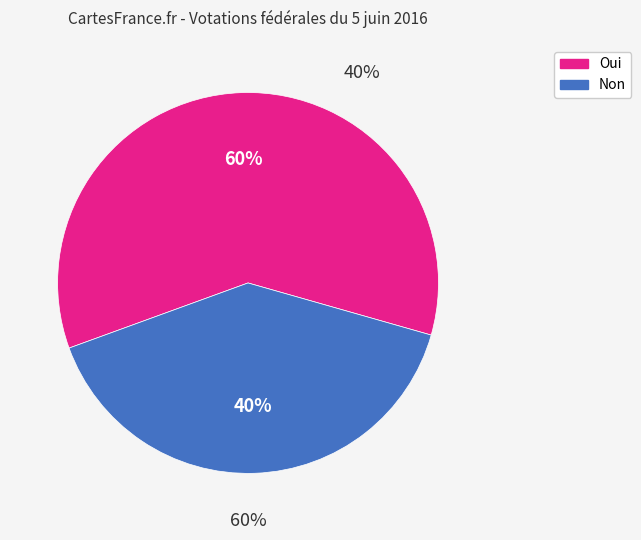

What percentage is the Oui slice, to the nearest percent?

60%